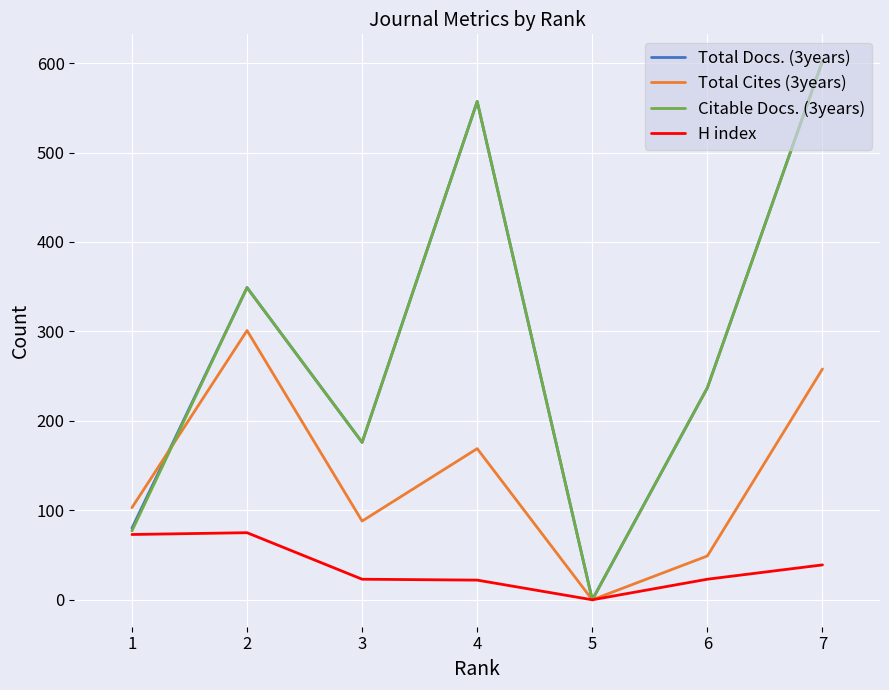

How many lines are shown in the chart?

4